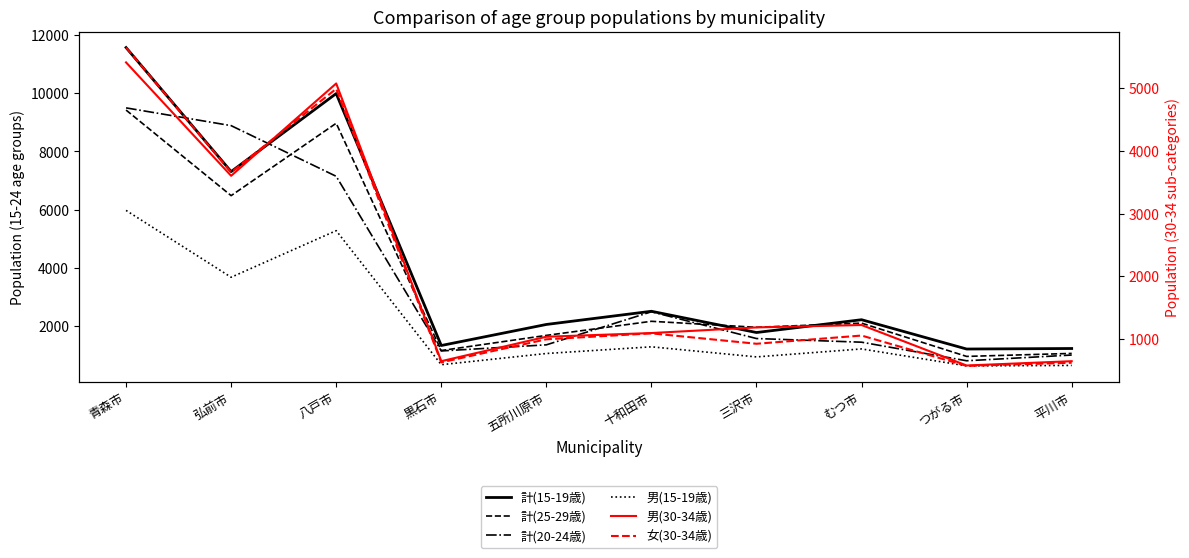

At which category is the sum across all series the highest?

青森市